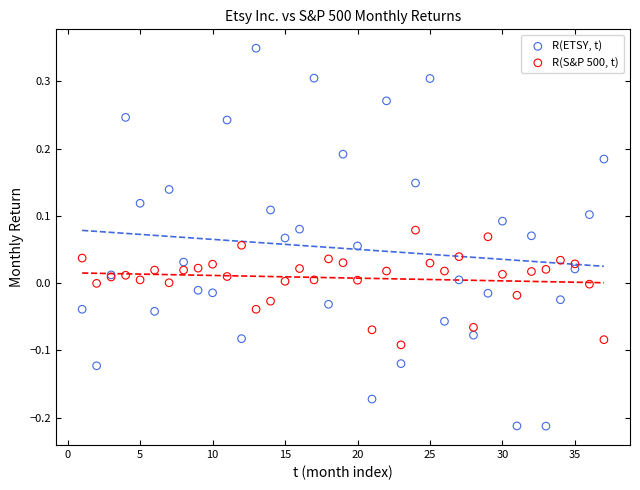

Which series has the widest spread of Y values?

R(ETSY, t)